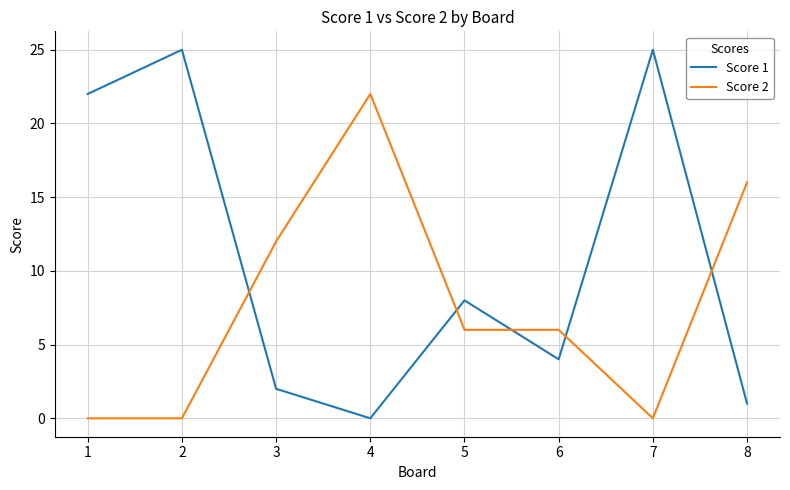

What is the difference between the Score 1 values at 8 and 6?

3